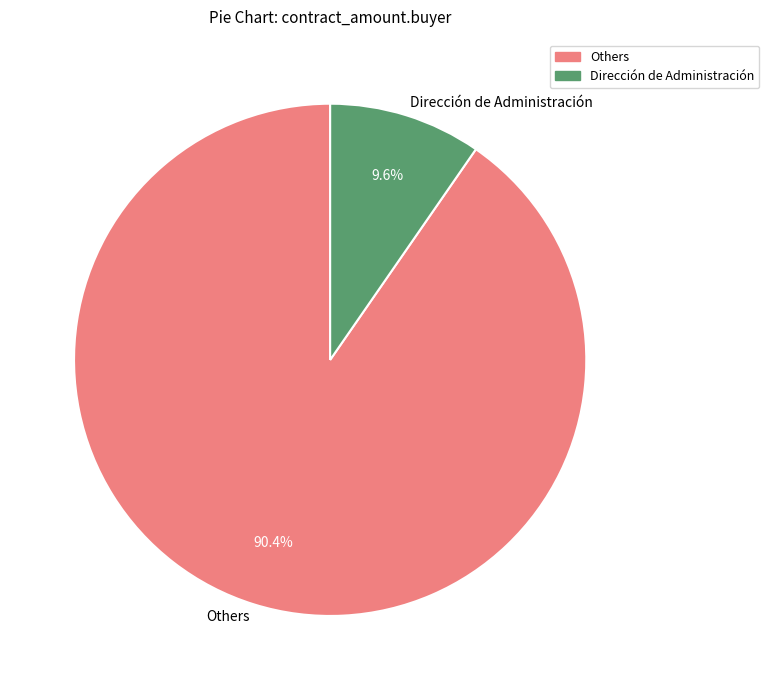

What percentage do Dirección de Administración and Others together represent?

100.0%